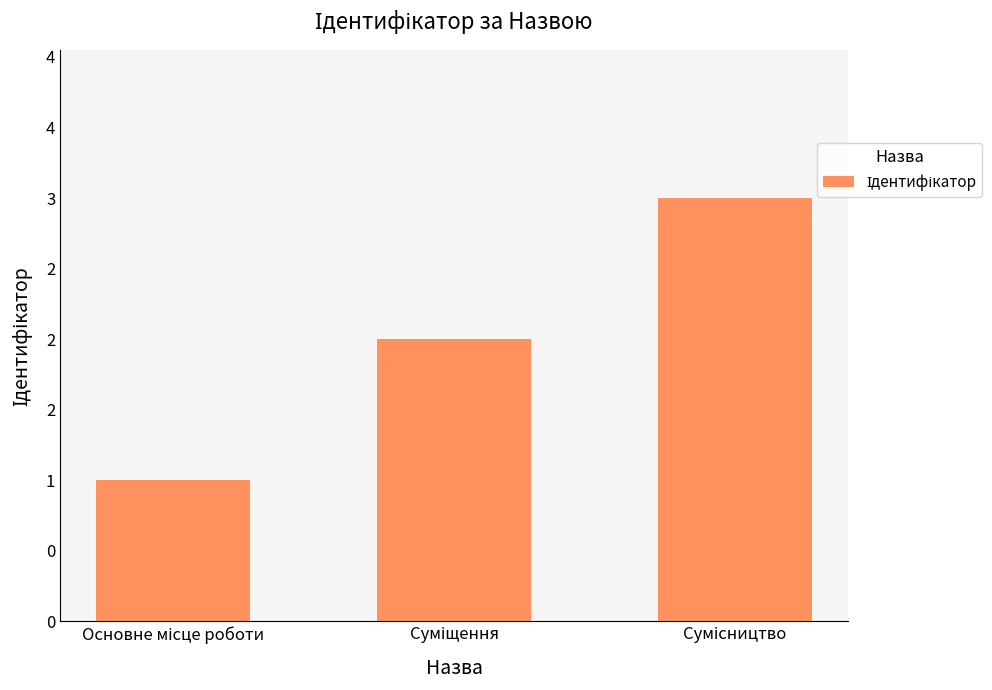

List the labels in order of value, largest first.

Сумісництво, Суміщення, Основне місце роботи